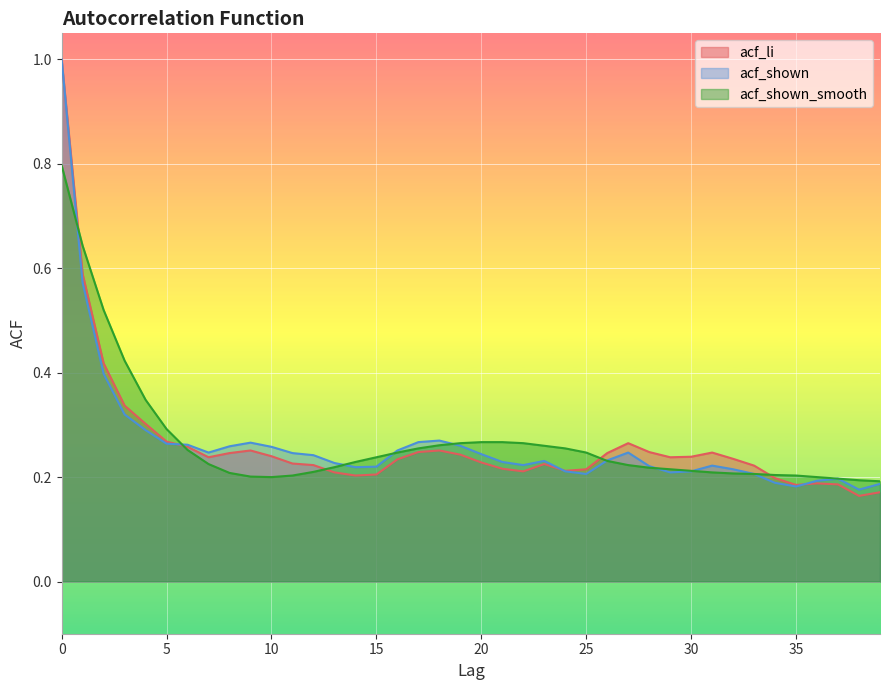

Where is the first local minimum for acf_shown_smooth?

10